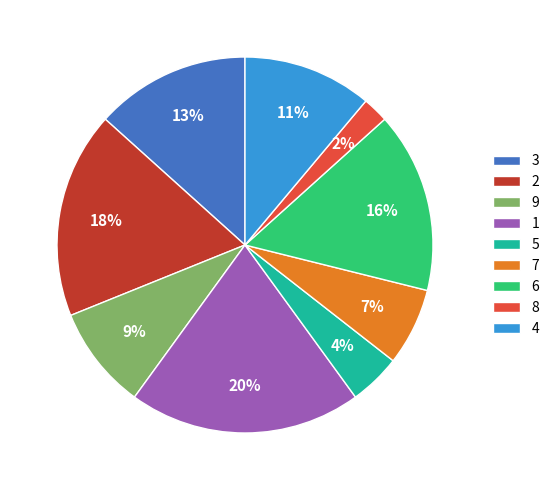

Do 4 and 3 together represent more than half of the pie?

No